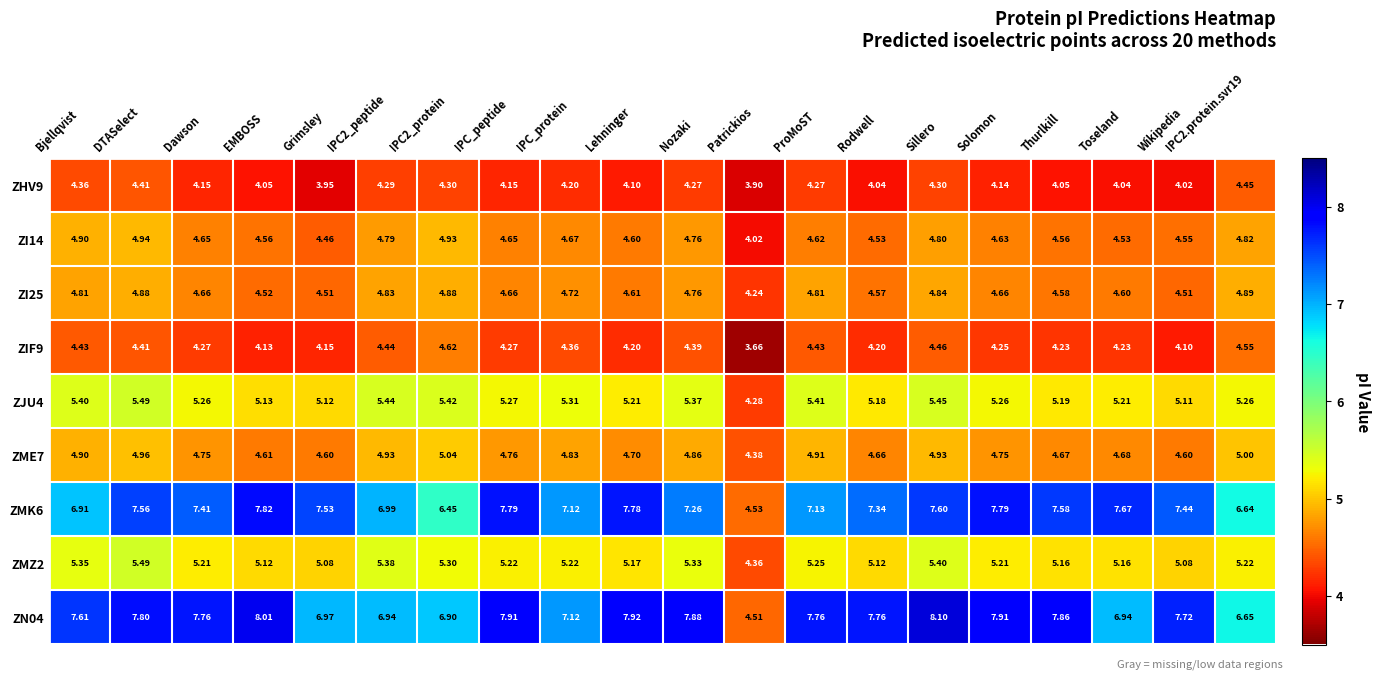

At which label does ZN04 first exceed 7?

Bjellqvist